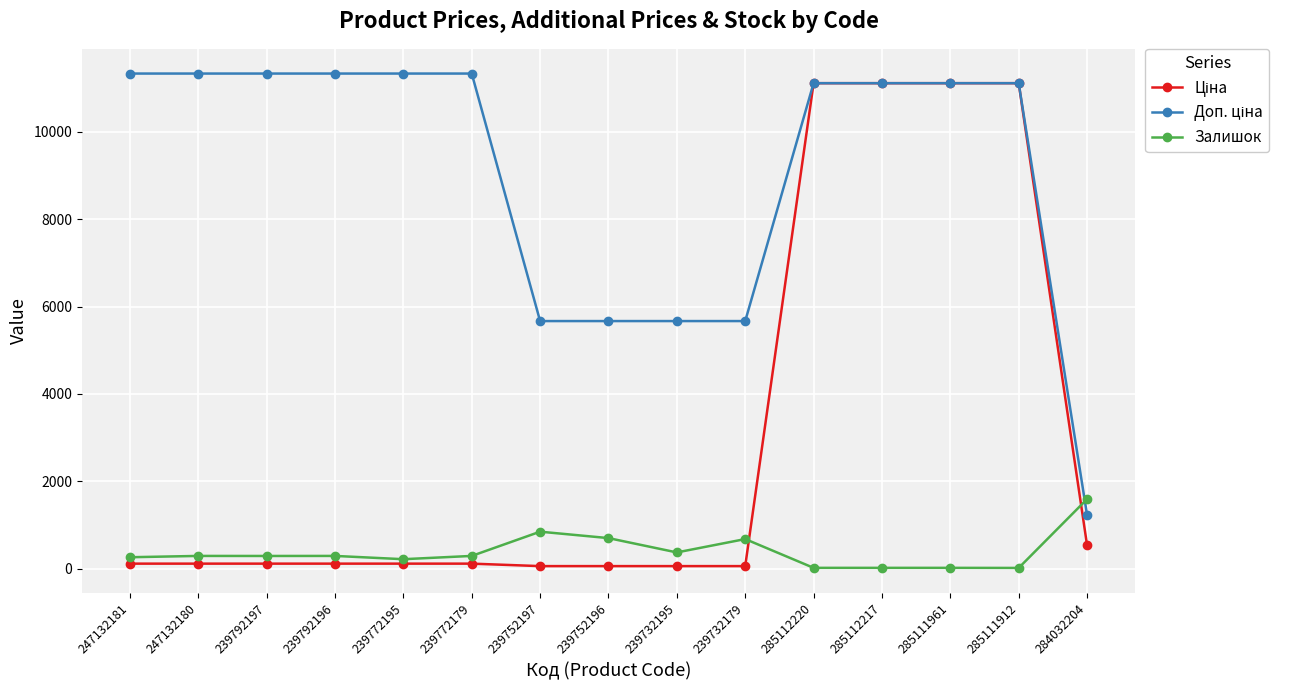

At how many categories does at least one series exceed 10028?

10